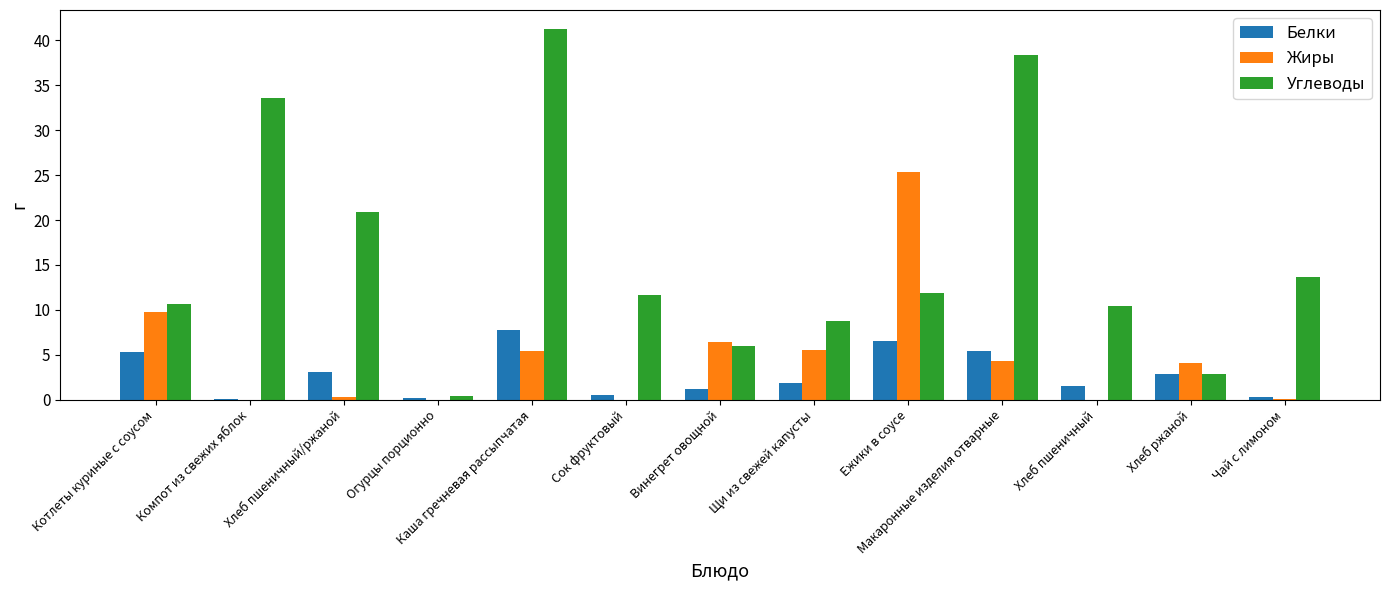

Between Хлеб пшеничный/ржаной and Хлеб пшеничный, which series saw the biggest shift?

Углеводы